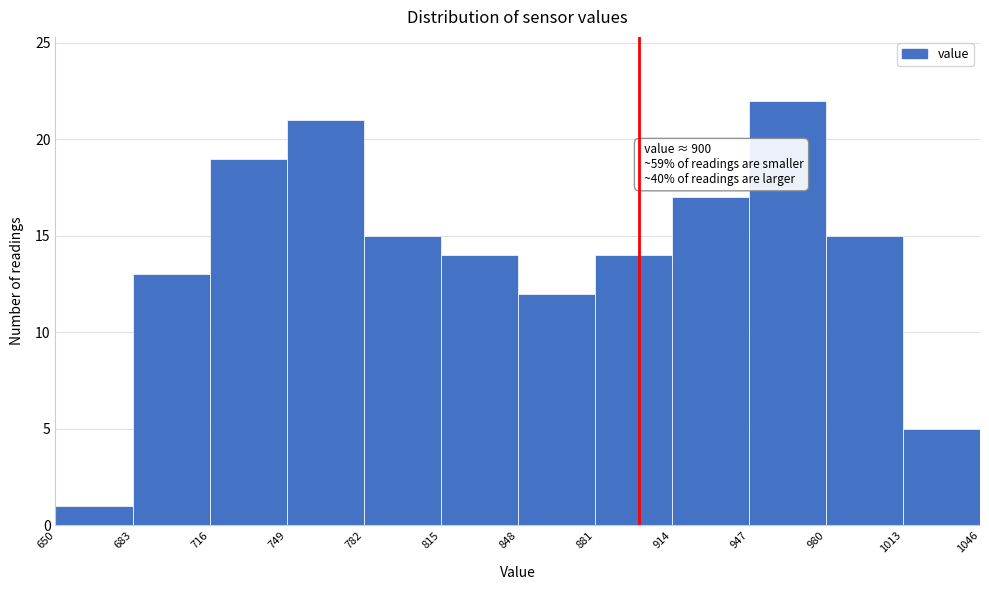

Which range on the x-axis has the tallest bar?

947 to 980